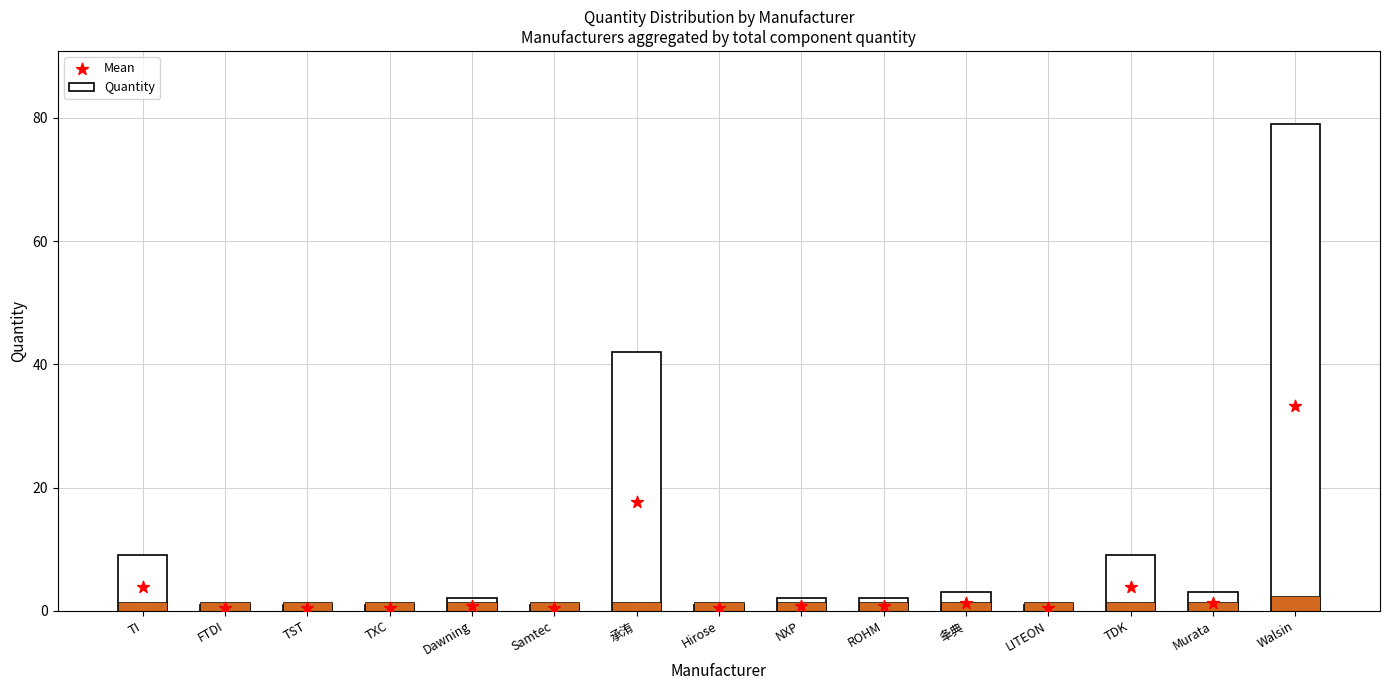

At how many categories does at least one series exceed 35?

2